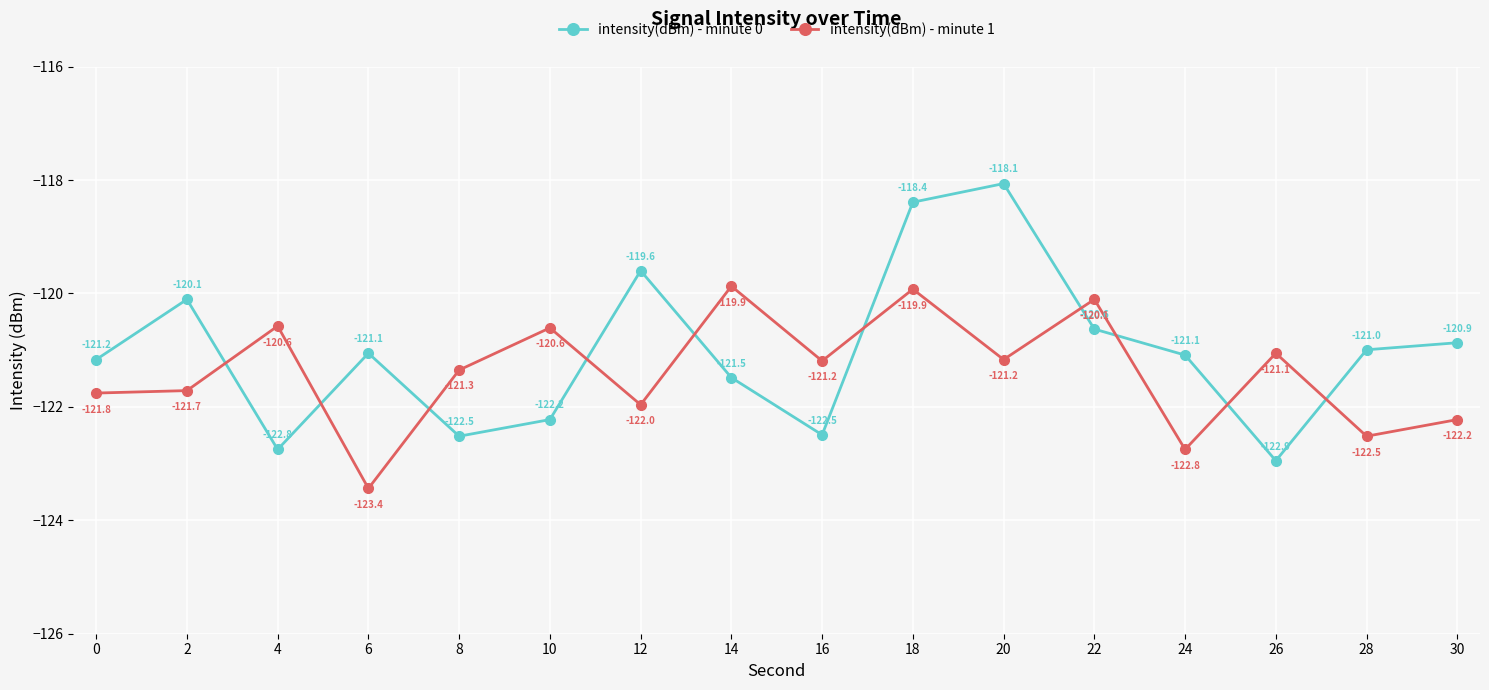

Where is intensity(dBm) - minute 0 nearest to the value -120?

2